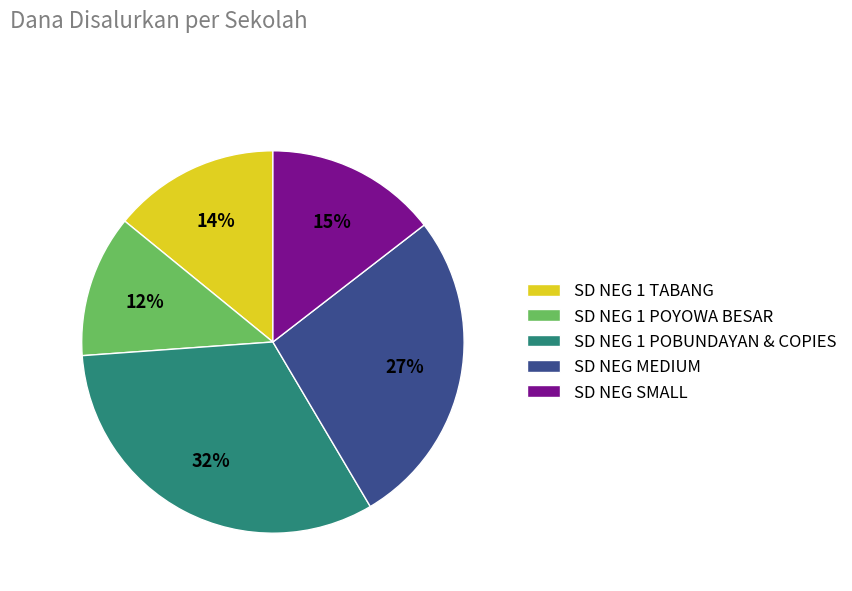

Approximately how many times larger is the value at SD NEG MEDIUM compared to SD NEG 1 TABANG?

1.9